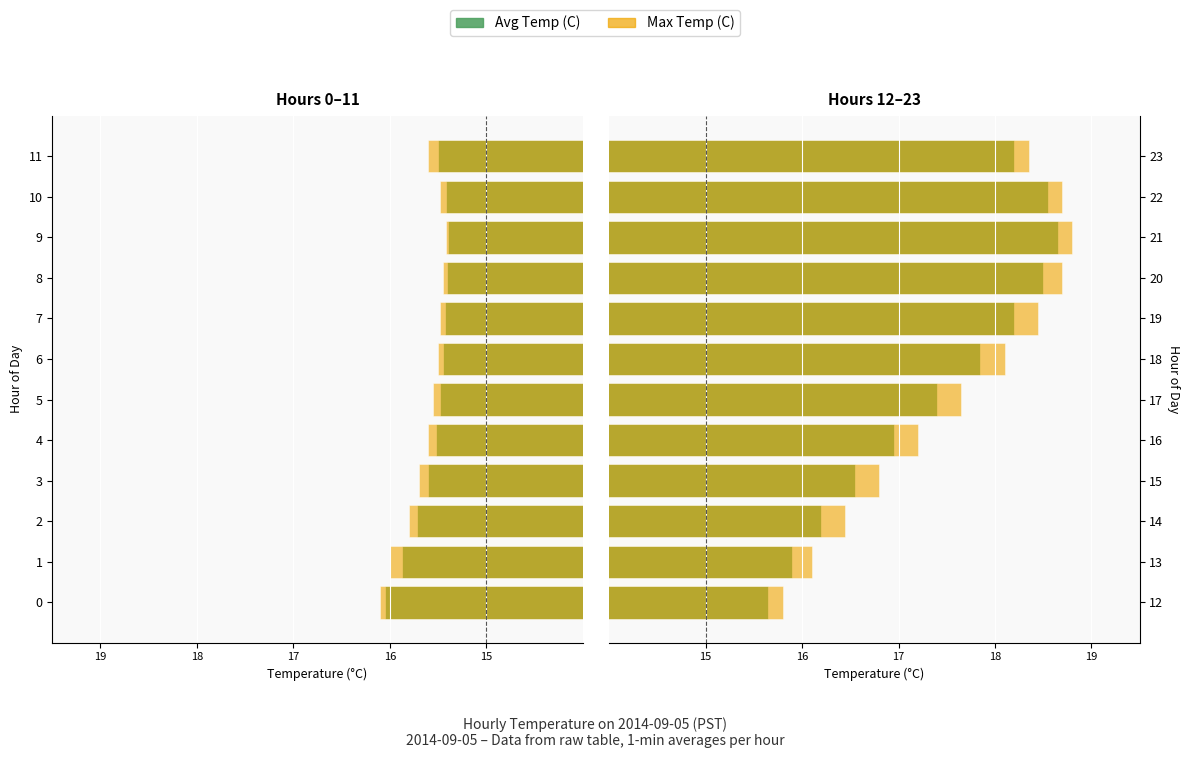

At how many categories does at least one series exceed 17?

8